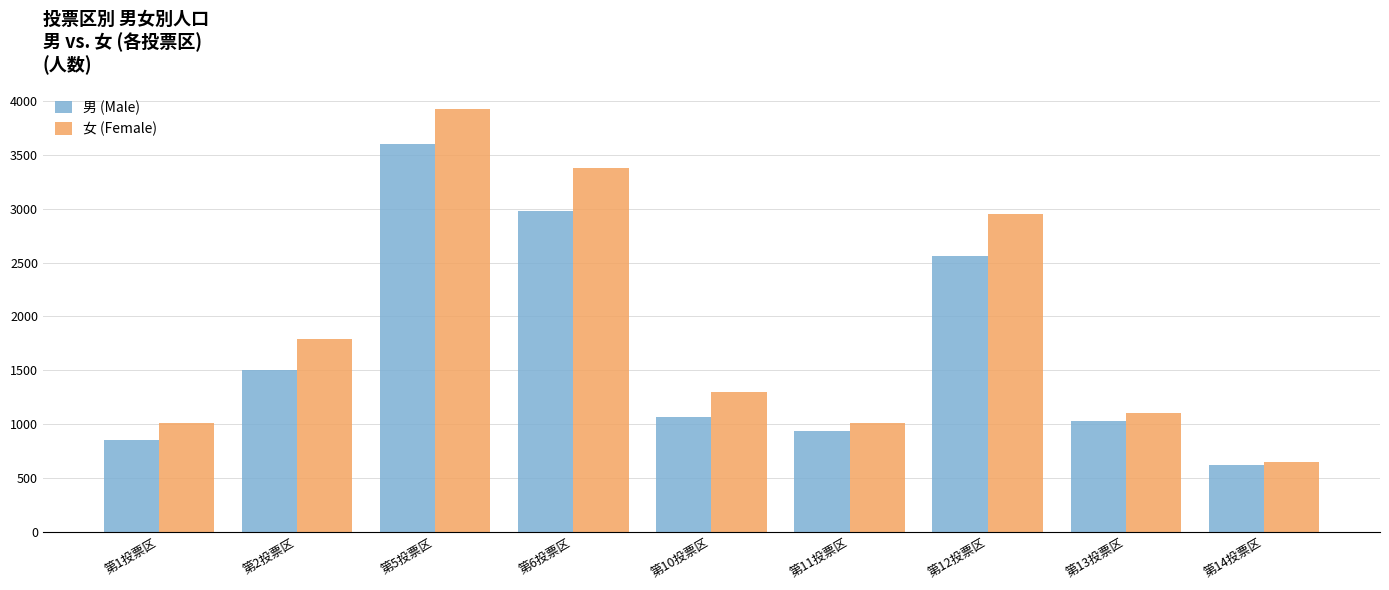

What is the label of the 8th bar from the left?

第13投票区